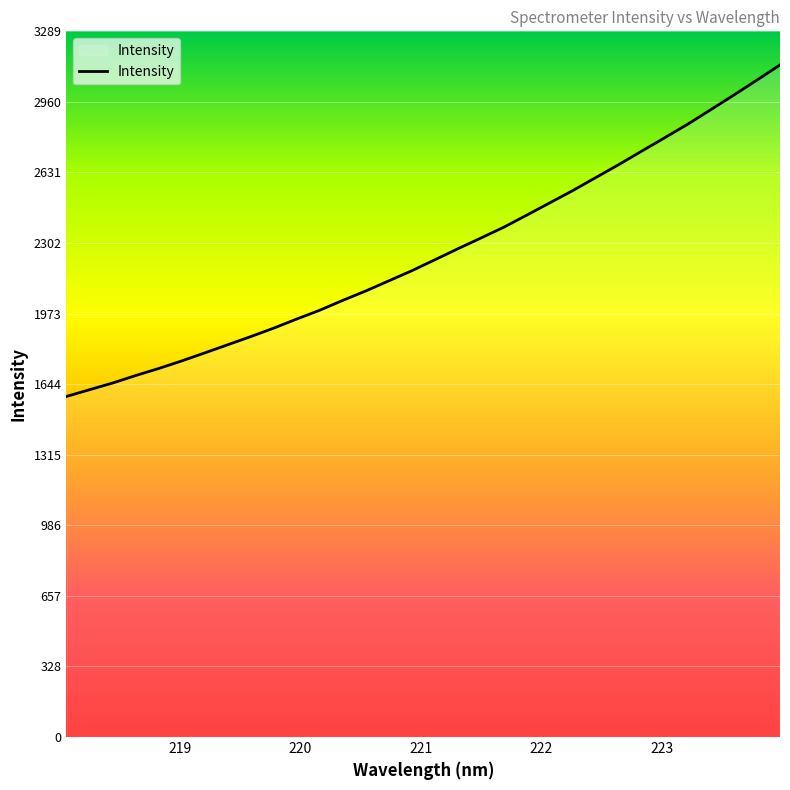

What is the maximum value shown in the chart?

3132.6